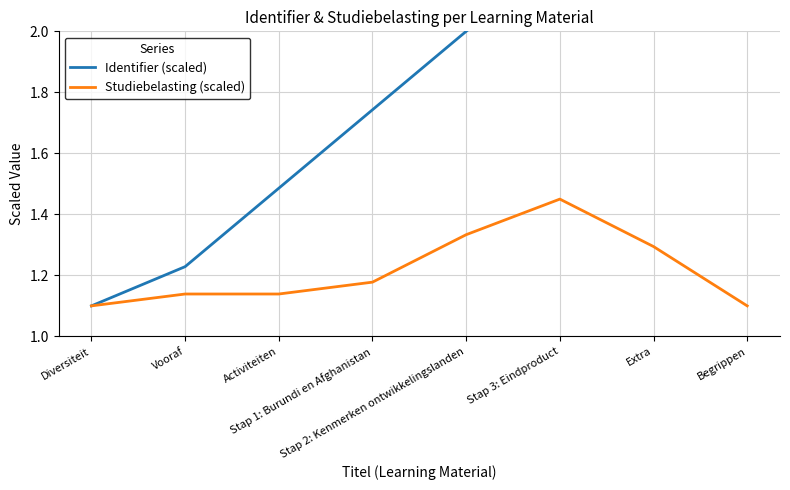

Which category has the highest value in the Studiebelasting (scaled) series?

Stap 3: Eindproduct